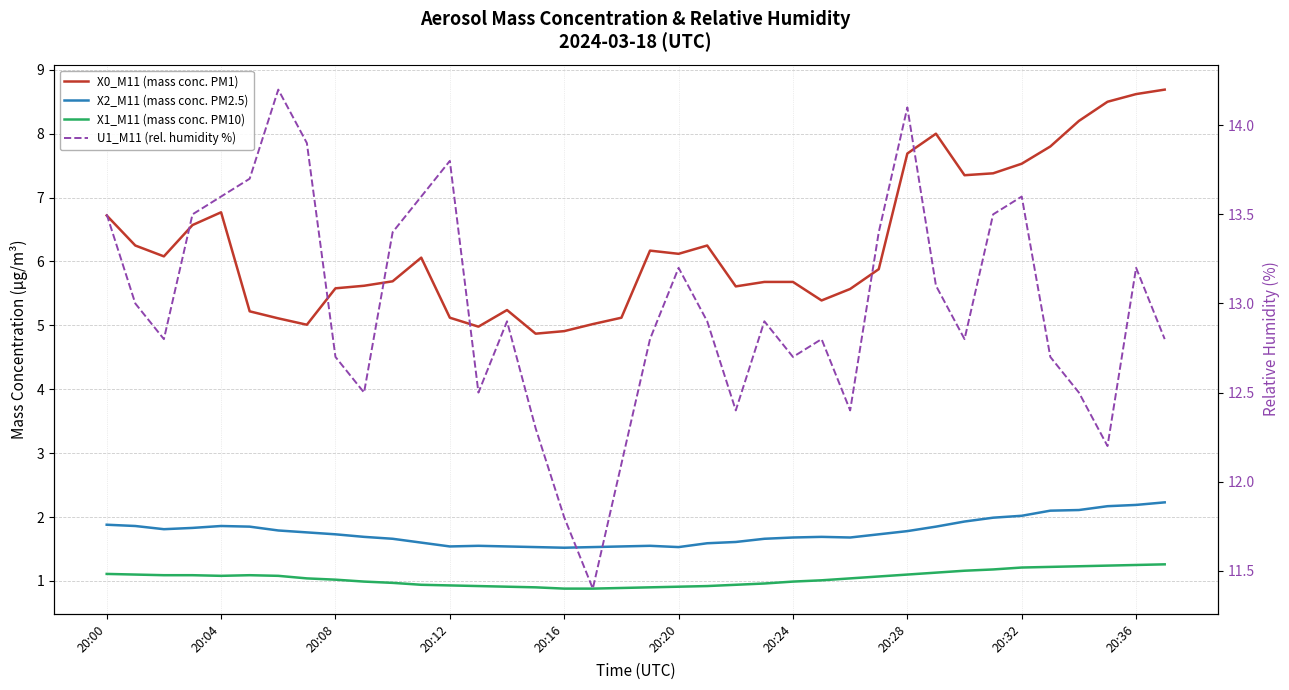

Is the value of X1_M11 (mass conc. PM10) at 29 greater than the value of X0_M11 (mass conc. PM1) at 20:20?

No